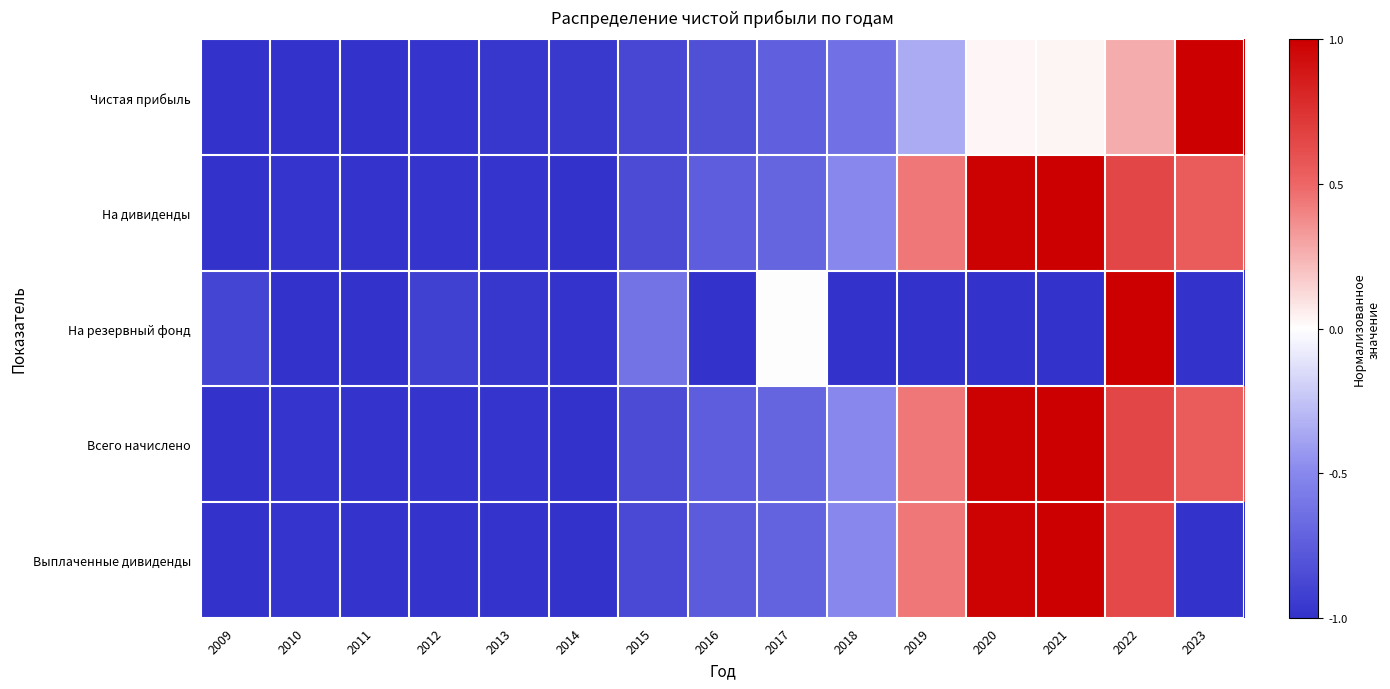

What is the total value across all series at 2018?

-3.1